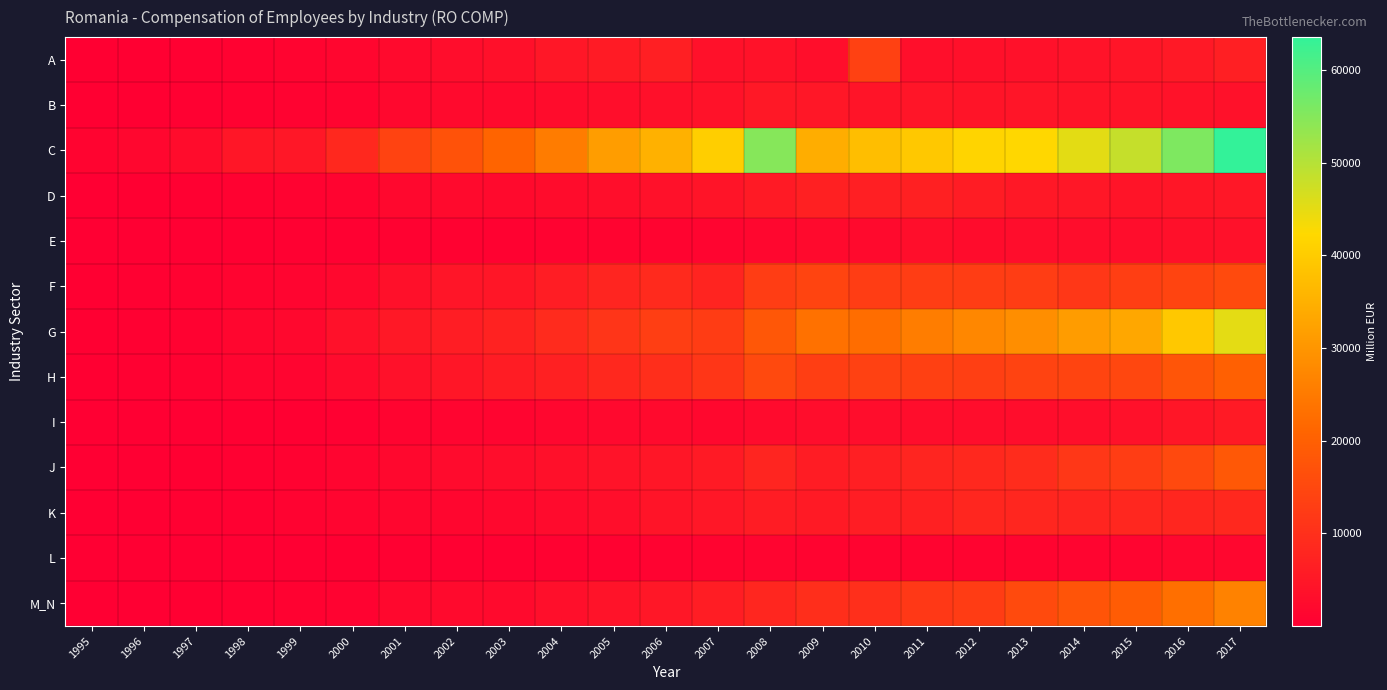

At which category is the sum across all series the highest?

2017